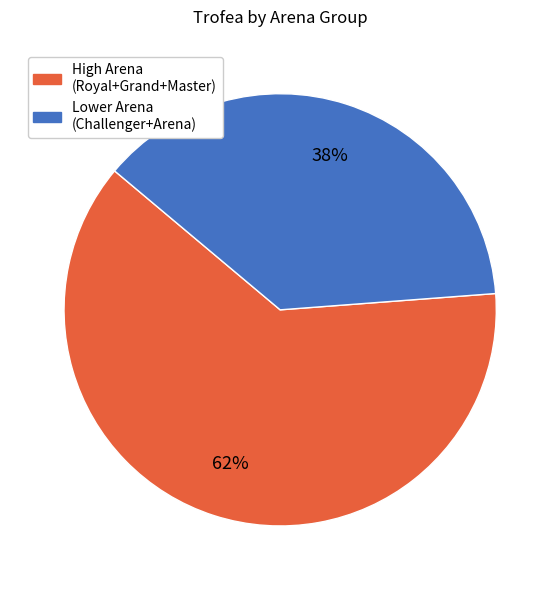

To the nearest percent, what is the average slice percentage?

50%